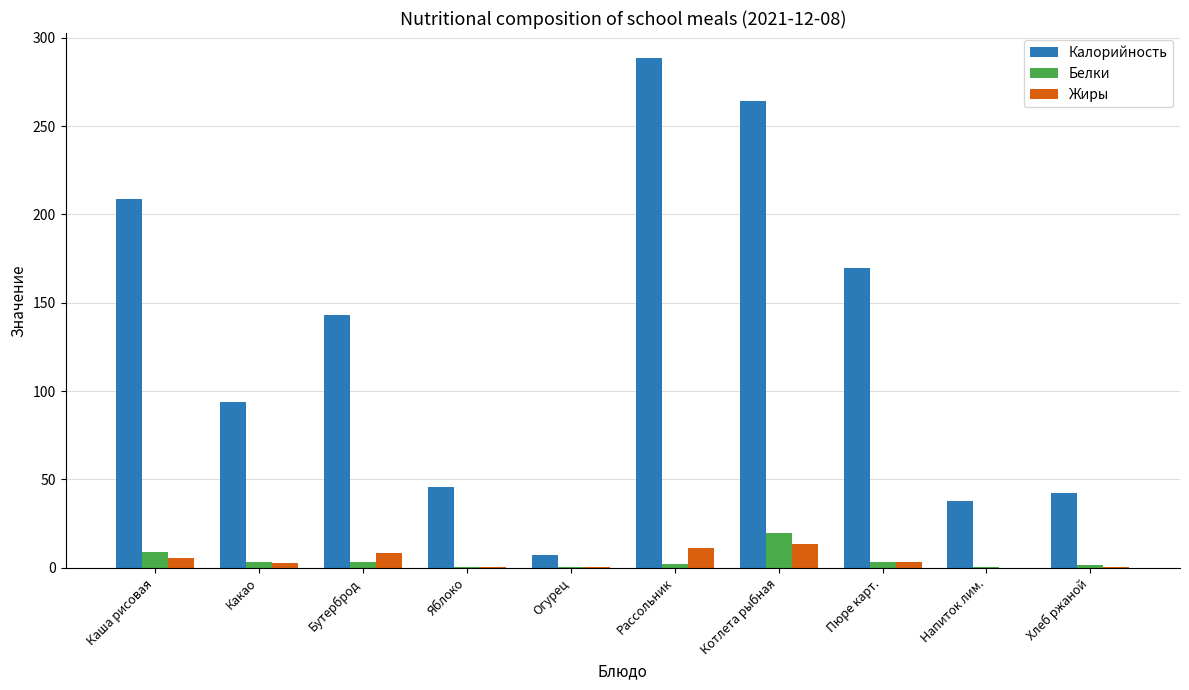

True or false: Белки has a value of 0.1 at Напиток лим..

True